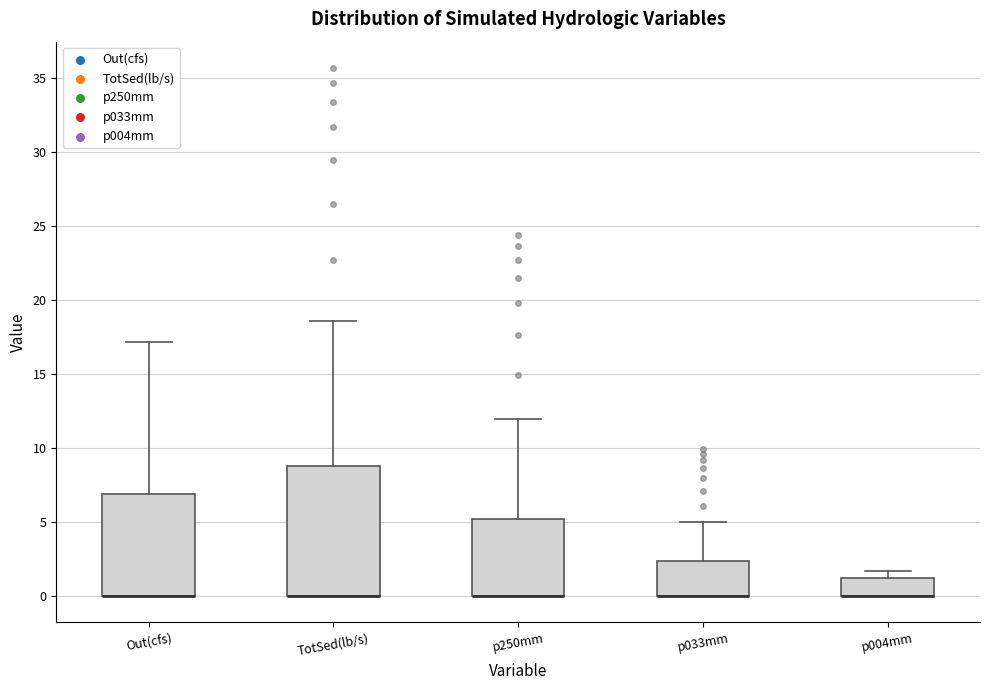

Reading left to right, transcribe this box plot: for each box, give where its median line is, the range the box spans, and where its two whiskers end, as read against the y-axis. The values are not printed on the chart, so give them approximately, as read against the axis.

Out(cfs): median 0.0 (drawn on the box's lower edge), box 0.0 to 7.0, whiskers 0.0 to 17.0
TotSed(lb/s): median 0.0 (drawn on the box's lower edge), box 0.0 to 9.0, whiskers 0.0 to 18.5
p250mm: median 0.0 (drawn on the box's lower edge), box 0.0 to 5.0, whiskers 0.0 to 12.0
p033mm: median 0.0 (drawn on the box's lower edge), box 0.0 to 2.5, whiskers 0.0 to 5.0
p004mm: median 0.0 (drawn on the box's lower edge), box 0.0 to 1.0, whiskers 0.0 to 1.5